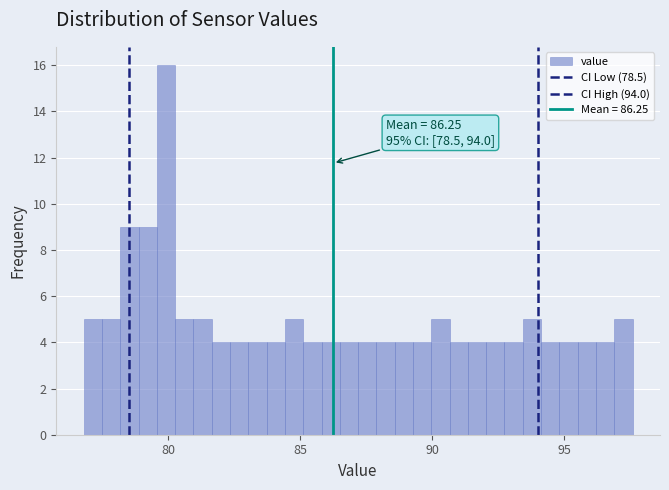

Read against the x-axis, roughly where is the centre of the tallest bar?

80.0